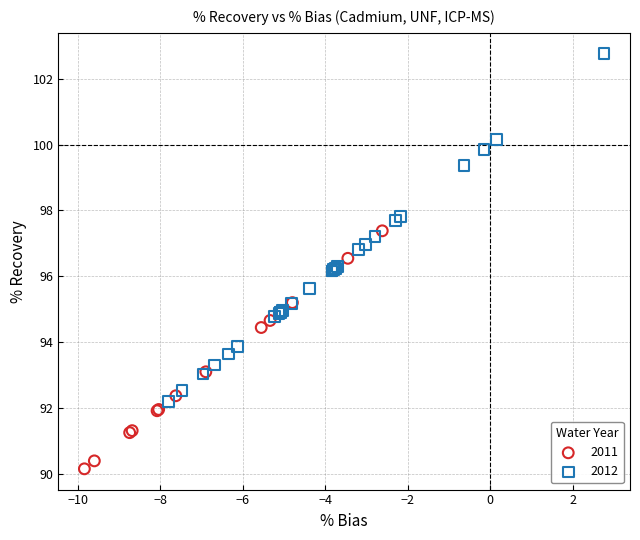

Which series contains the lowest Y value?

2011